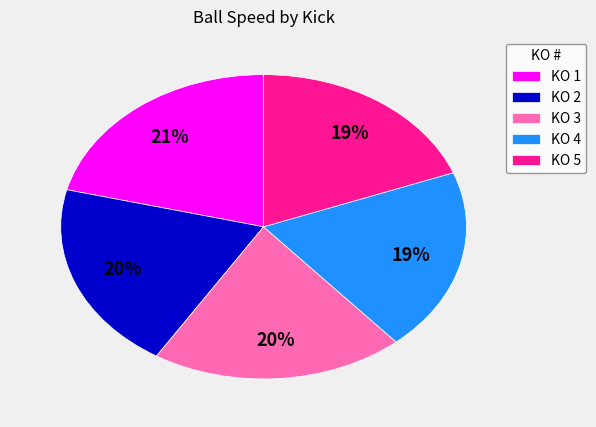

How many slices are in this pie chart?

5